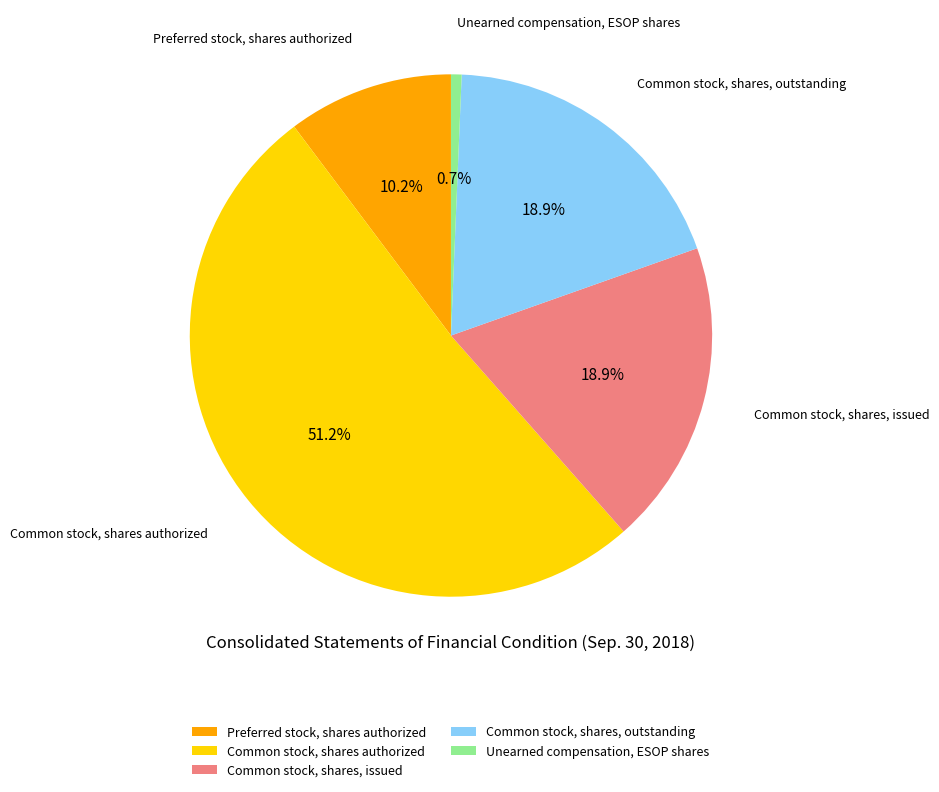

What is the smallest slice in the pie chart?

Unearned compensation, ESOP shares